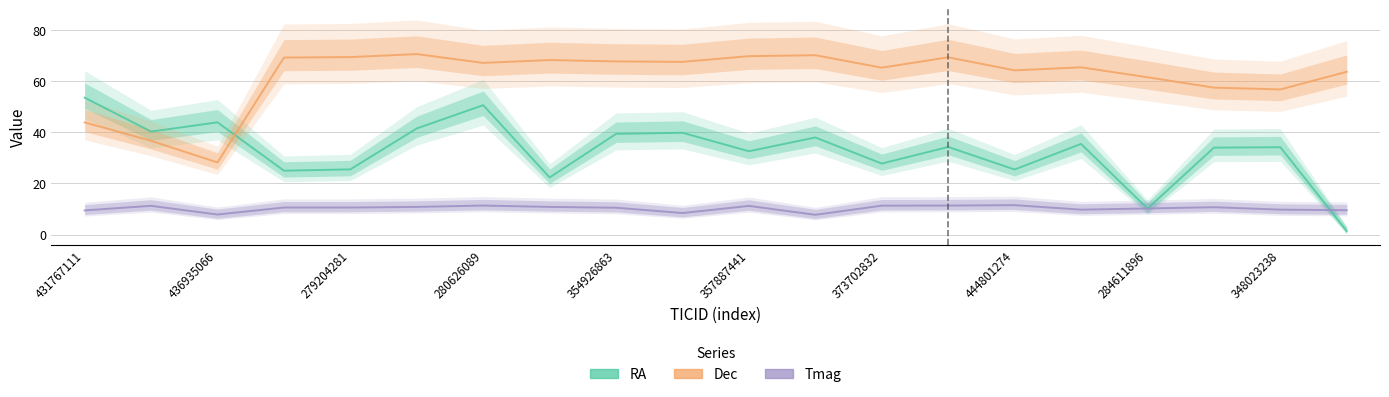

In RA, how many points are lower than both neighbors (excluding endpoints)?

7